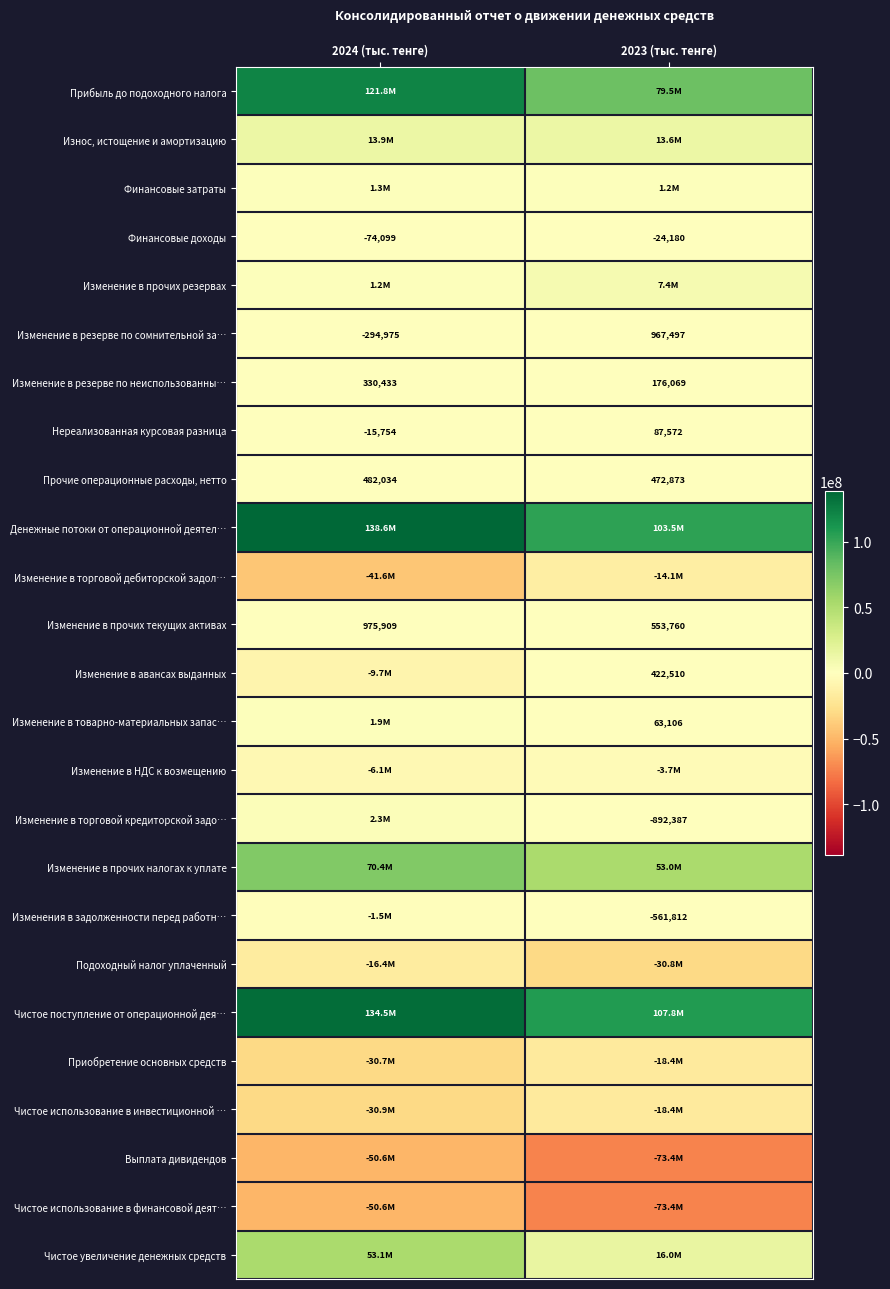

What is the difference between the Изменение в резерве по неиспользованны… values at 2024 (тыс. тенге) and 2023 (тыс. тенге)?

154364